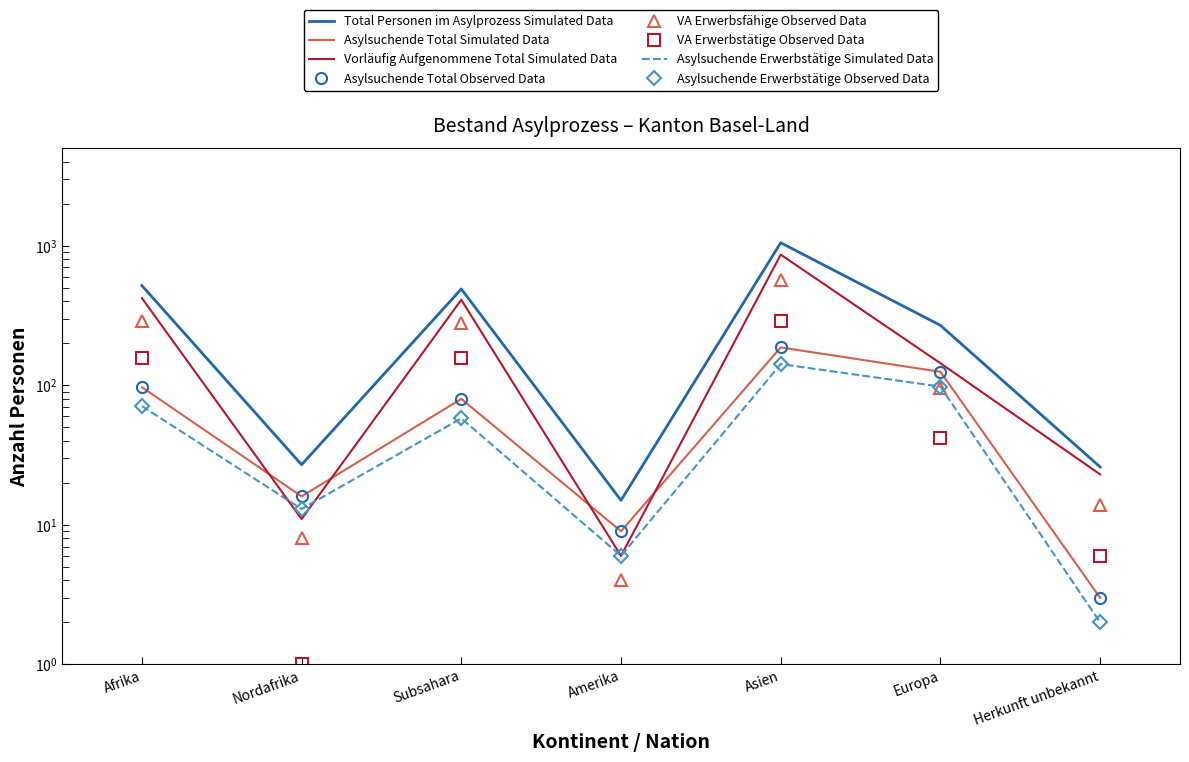

What is the value of the Total Personen im Asylprozess point at the 5th from the left?

1051